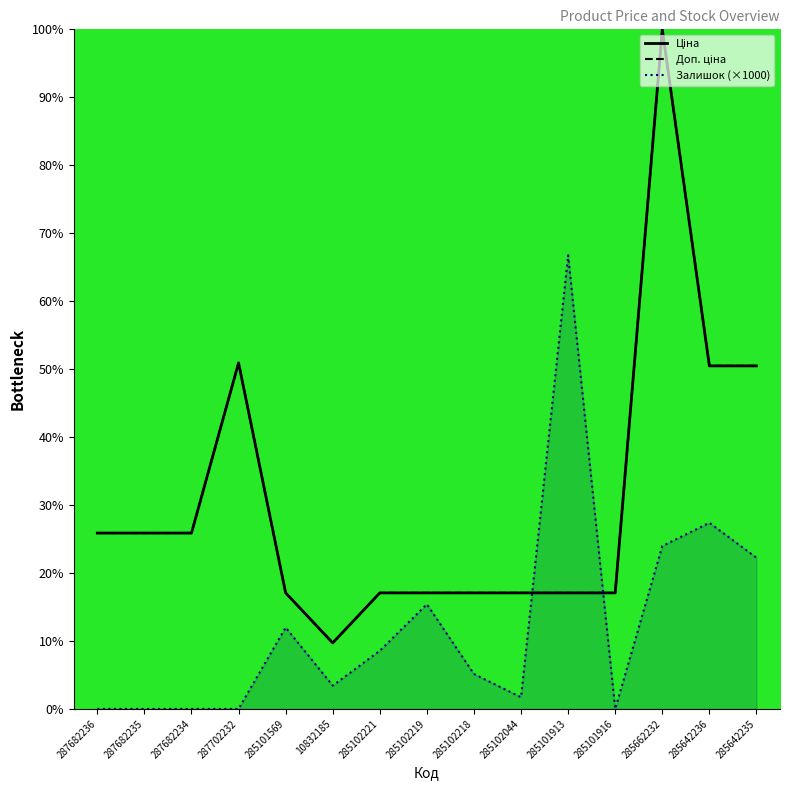

Where is the first local maximum for Доп. ціна?

287702232